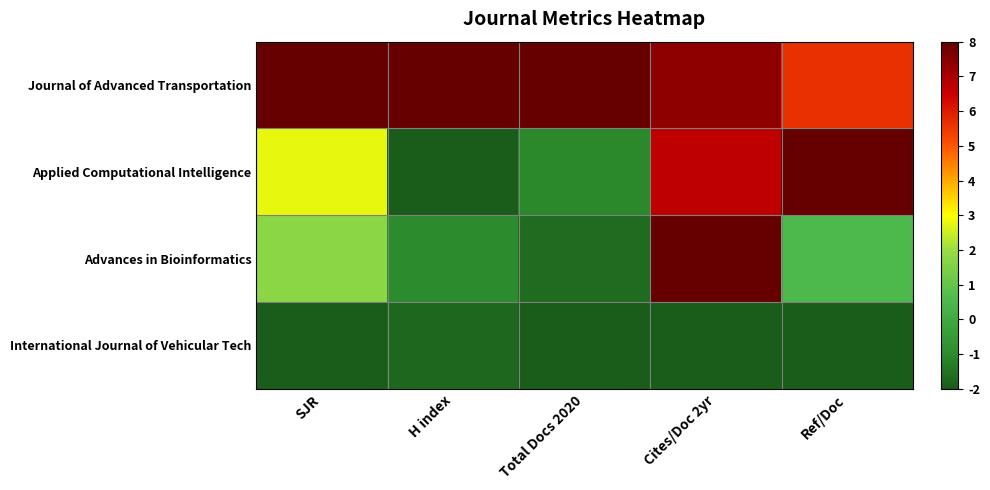

Rank the series by their maximum value, from highest to lowest.

Journal of Advanced Transportation, Applied Computational Intelligence, Advances in Bioinformatics, International Journal of Vehicular Tech